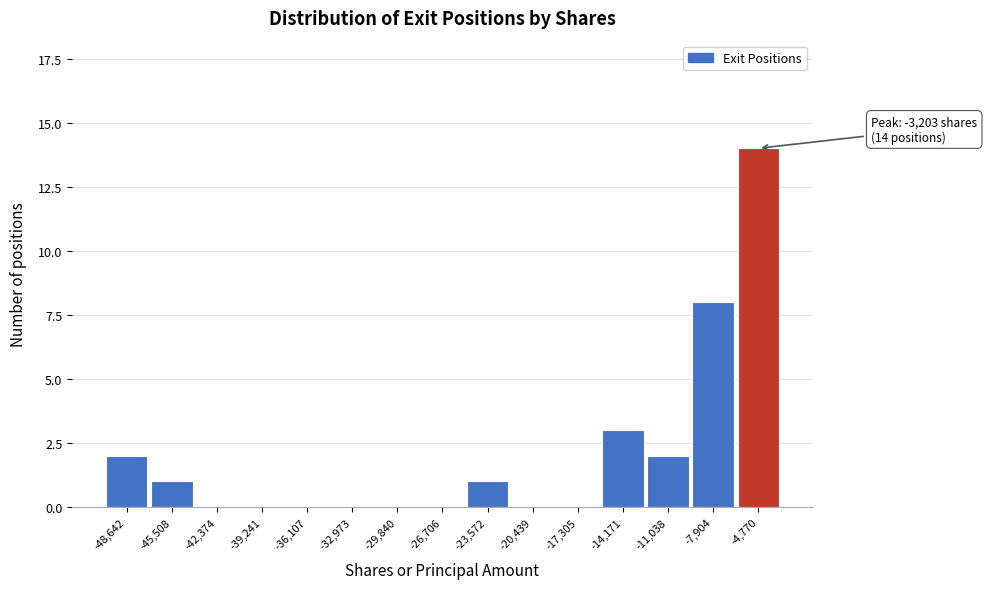

Reading left to right, transcribe all the data shown in this chart.

-48,642=2	-45,508=1	-42,374=0	-39,241=0	-36,107=0	-32,973=0	-29,840=0	-26,706=0	-23,572=1	-20,439=0	-17,305=0	-14,171=3	-11,038=2	-7,904=8	-4,770=14